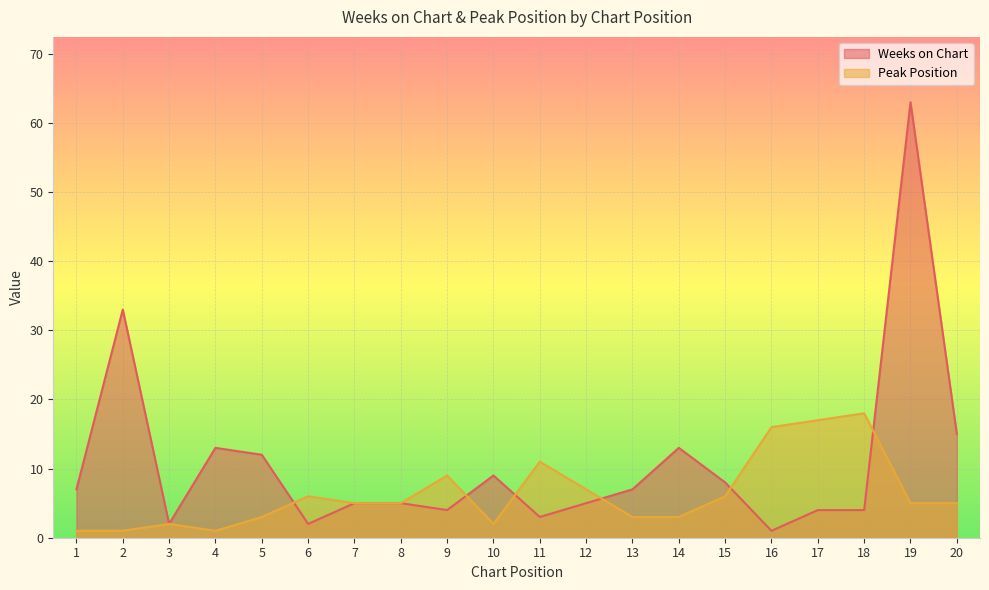

Where is the first local maximum for Peak Position?

3